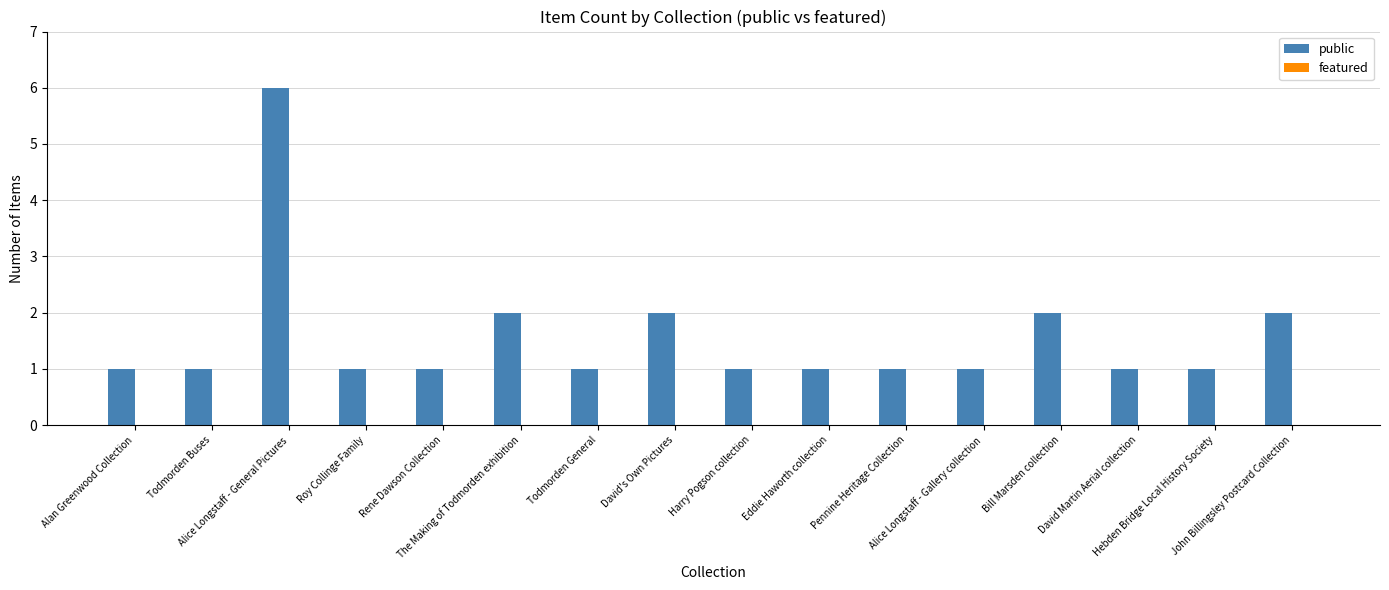

What is the sum of all values?

25